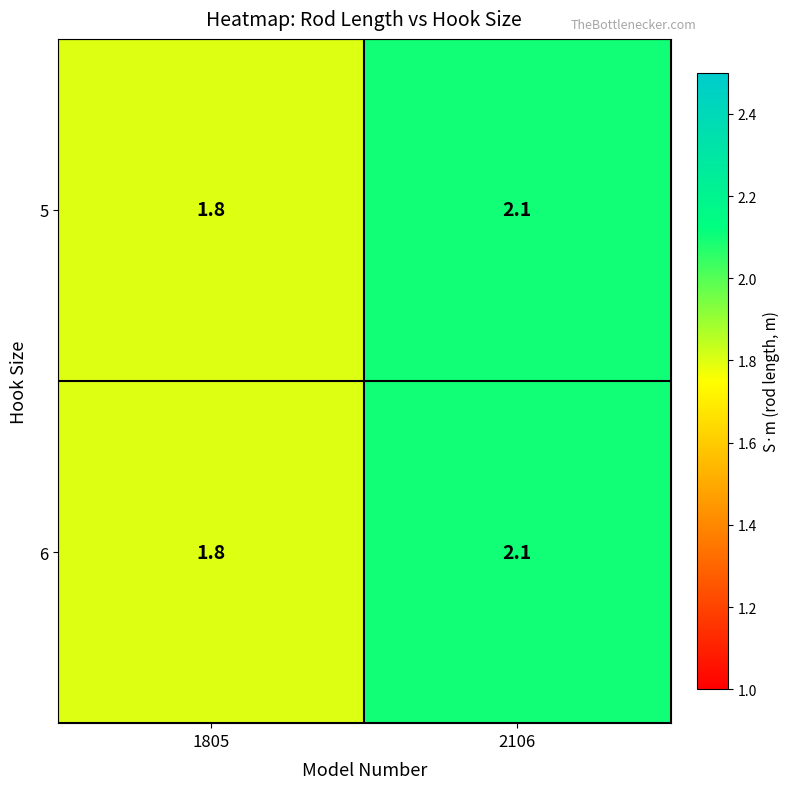

Where is 5 nearest to the value 1?

1805